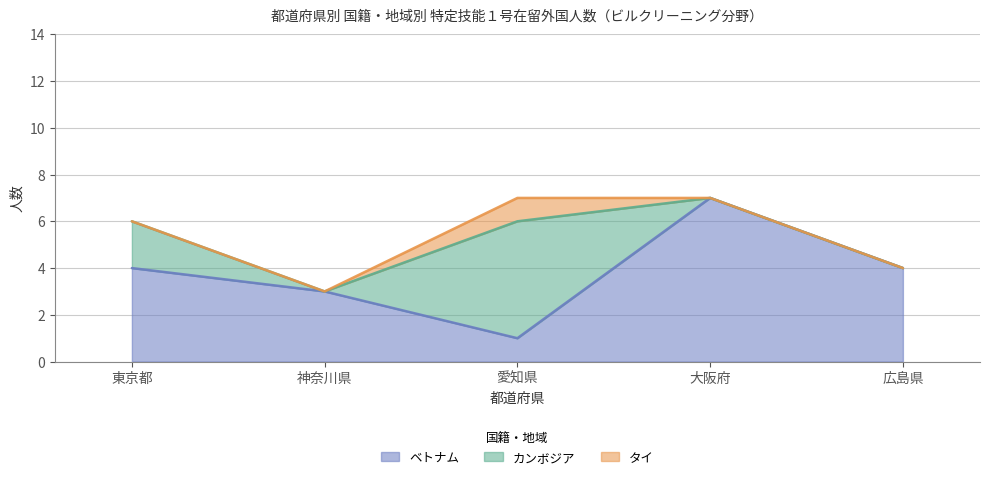

What is the label of the 3rd point from the left?

愛知県